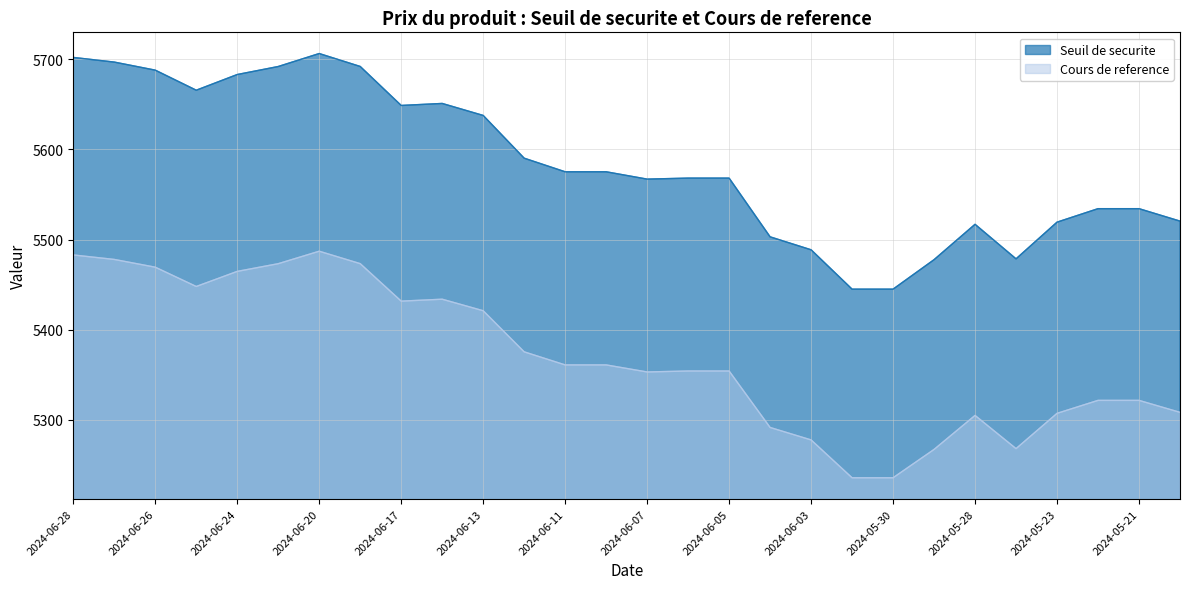

List the series in order of their peak value, lowest first.

Cours de reference, Seuil de securite